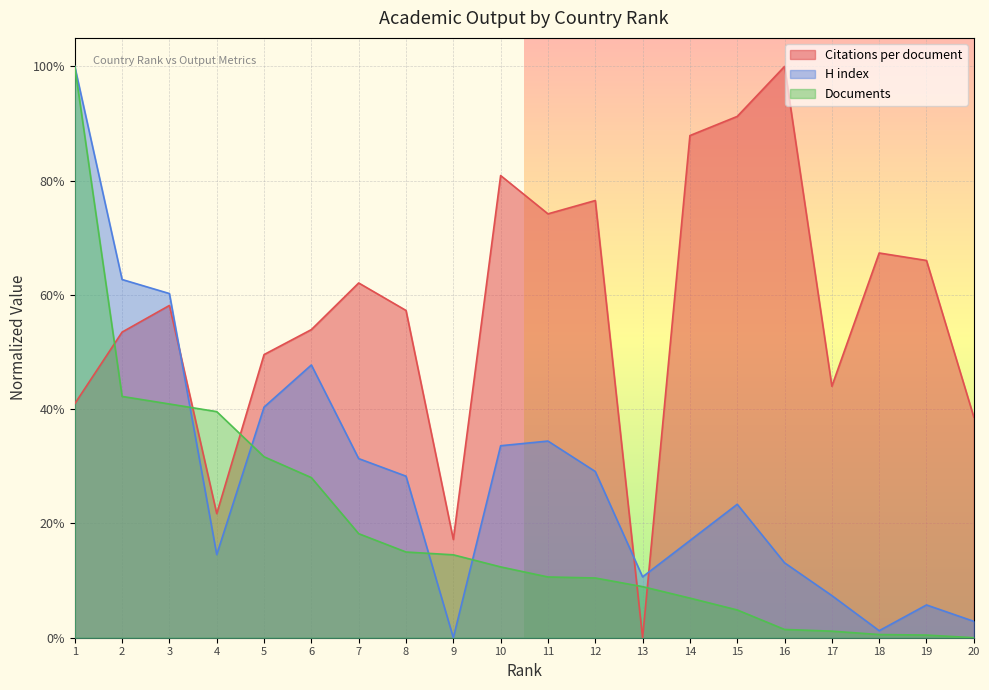

The Documents series shows 0.3 at 6. True or false?

True